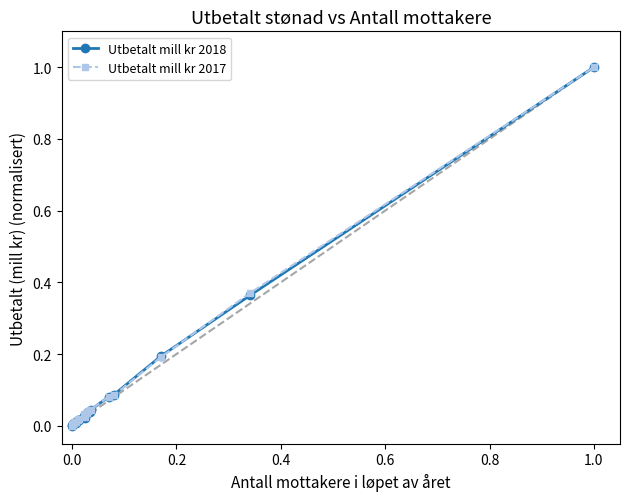

True or false: Utbetalt mill kr 2018 has more than 1 points higher than both neighbors.

True